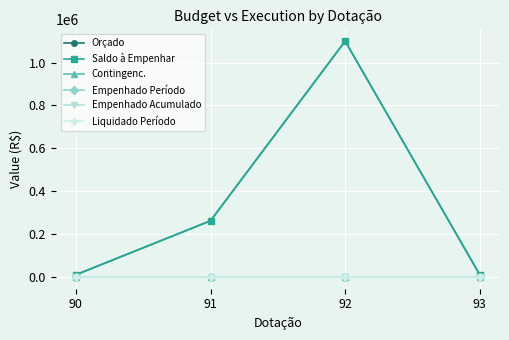

True or false: Saldo à Empenhar and Liquidado Período intersect in this chart.

False